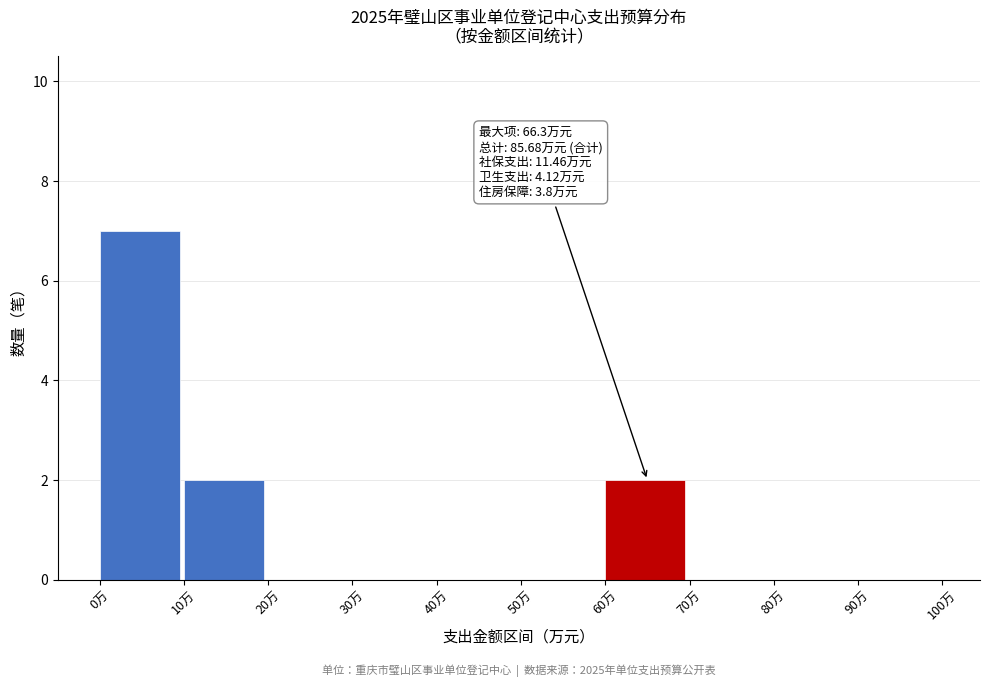

Over which range of the x-axis is the bar tallest?

0 to 10